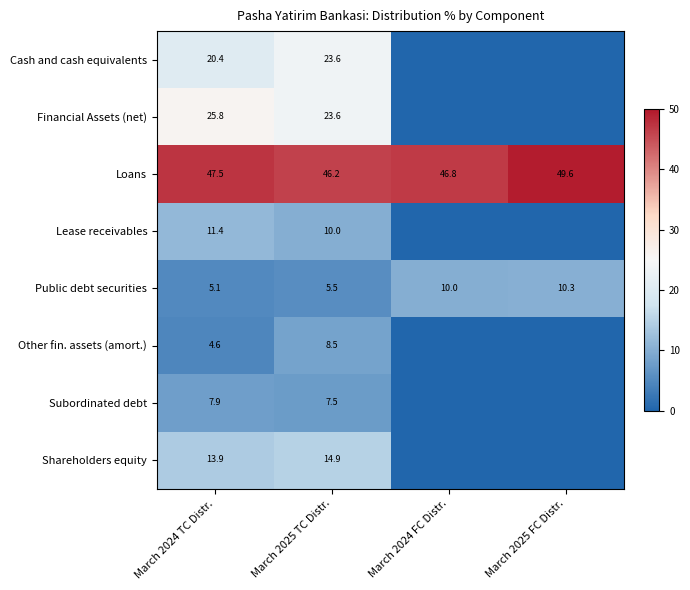

Which series changed the most between March 2024 TC Distr. and March 2025 TC Distr.?

Other fin. assets (amort.)